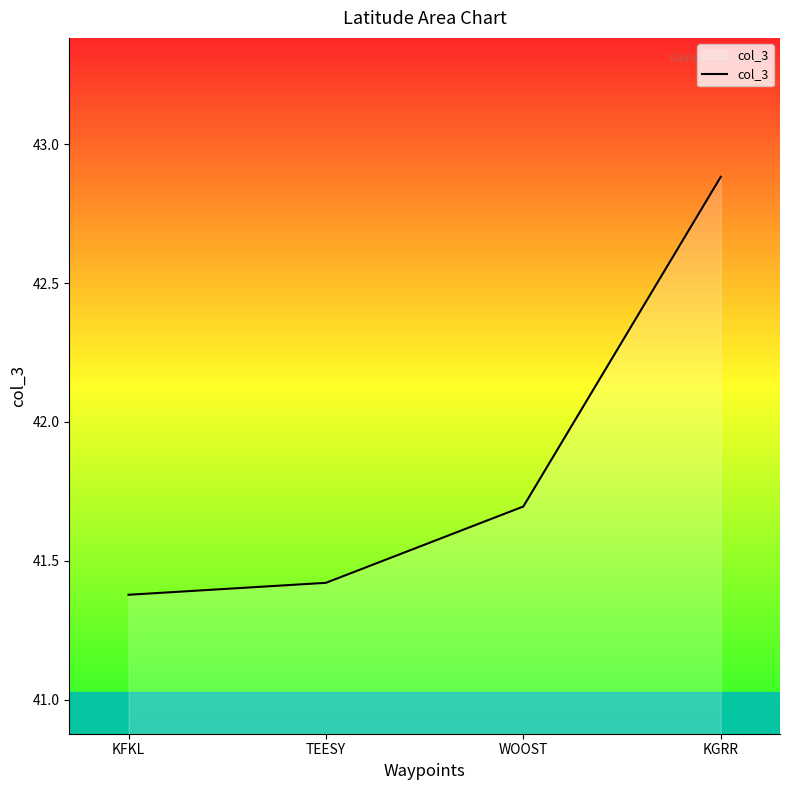

What is the minimum value shown in the chart?

41.4